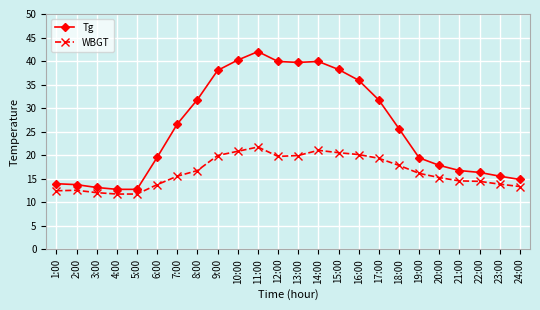

Does the chart display data point markers on the line(s)?

Yes